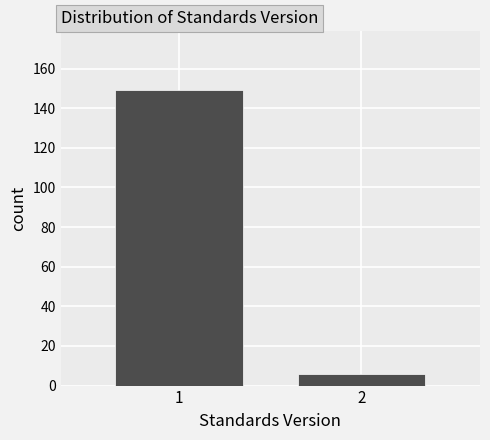

Reading left to right, transcribe all the data shown in this chart.

1=149	2=6